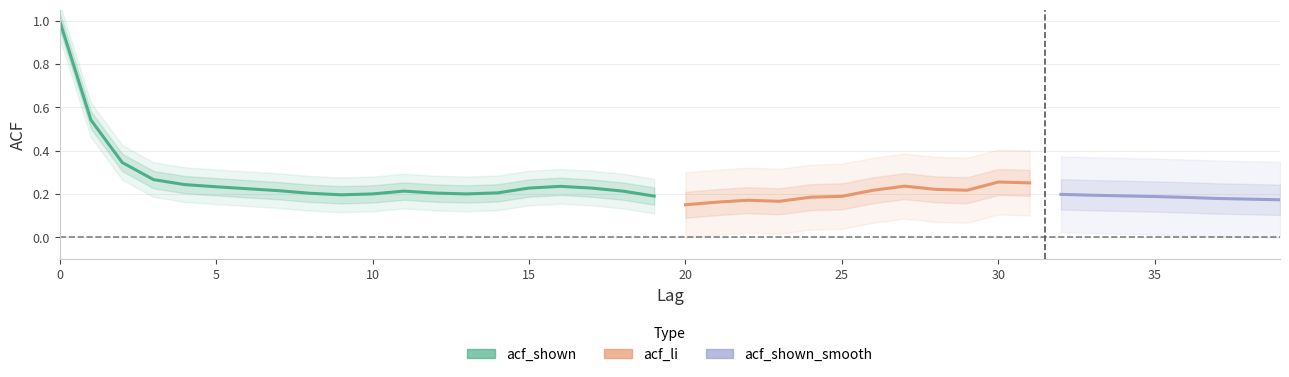

Read the acf_shown_smooth value at 8.

0.2